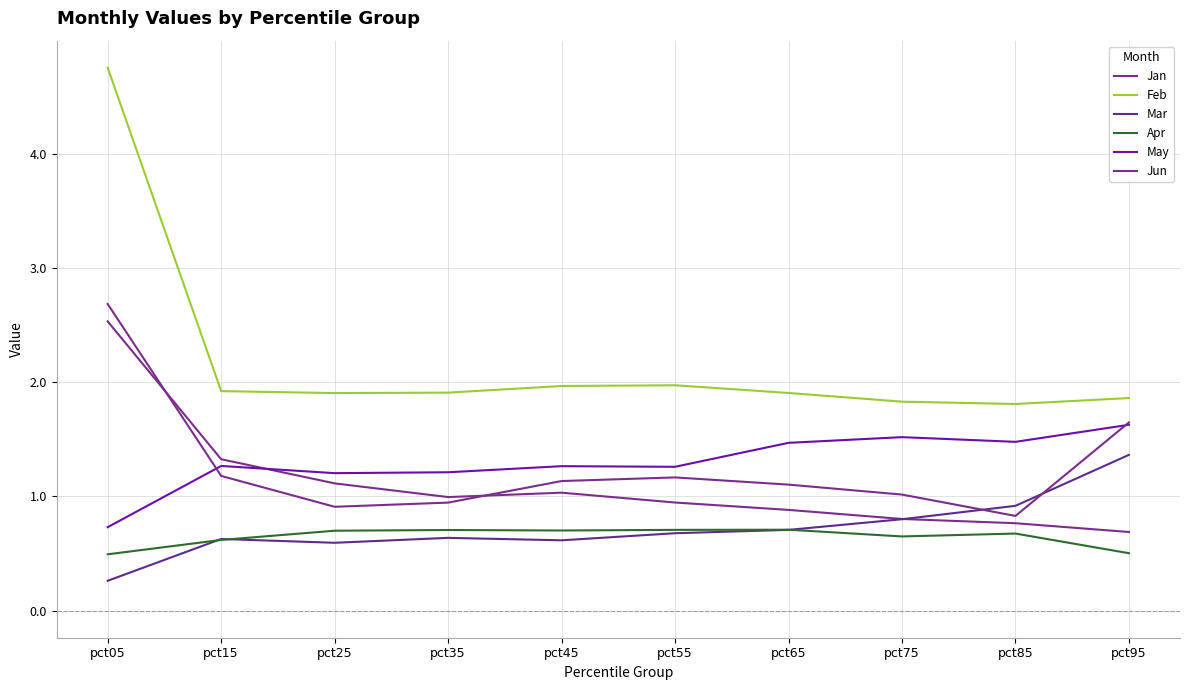

Does the chart have visible grid lines?

Yes